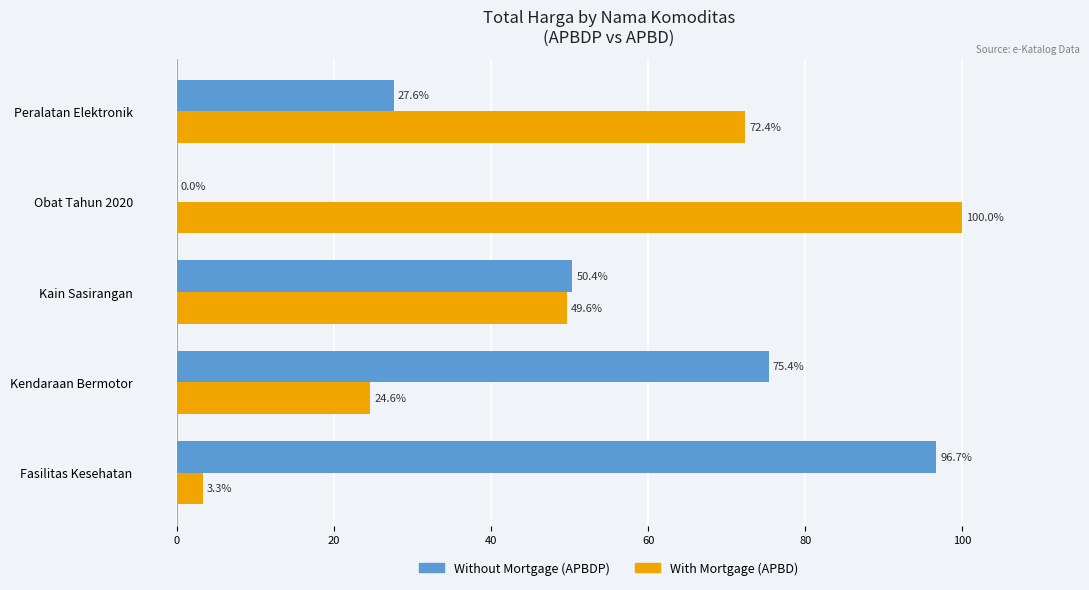

What is the total value across all series at Kendaraan Bermotor?

100.0